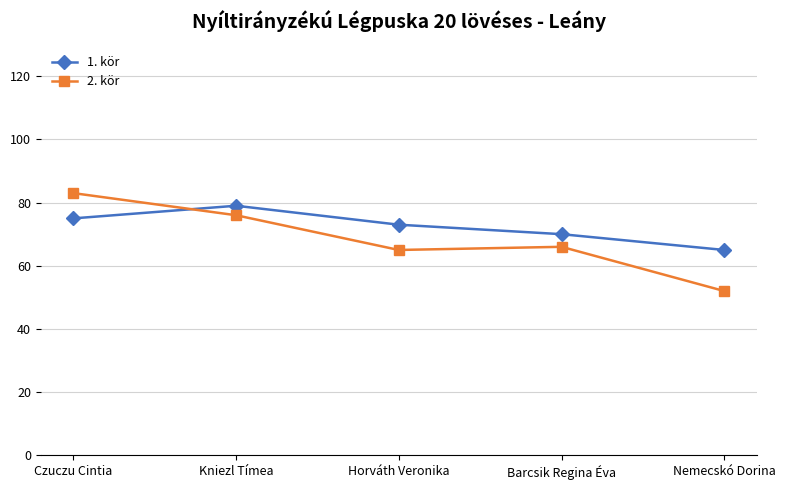

The value of 2. kör at Czuczu Cintia is 120. True or false?

False